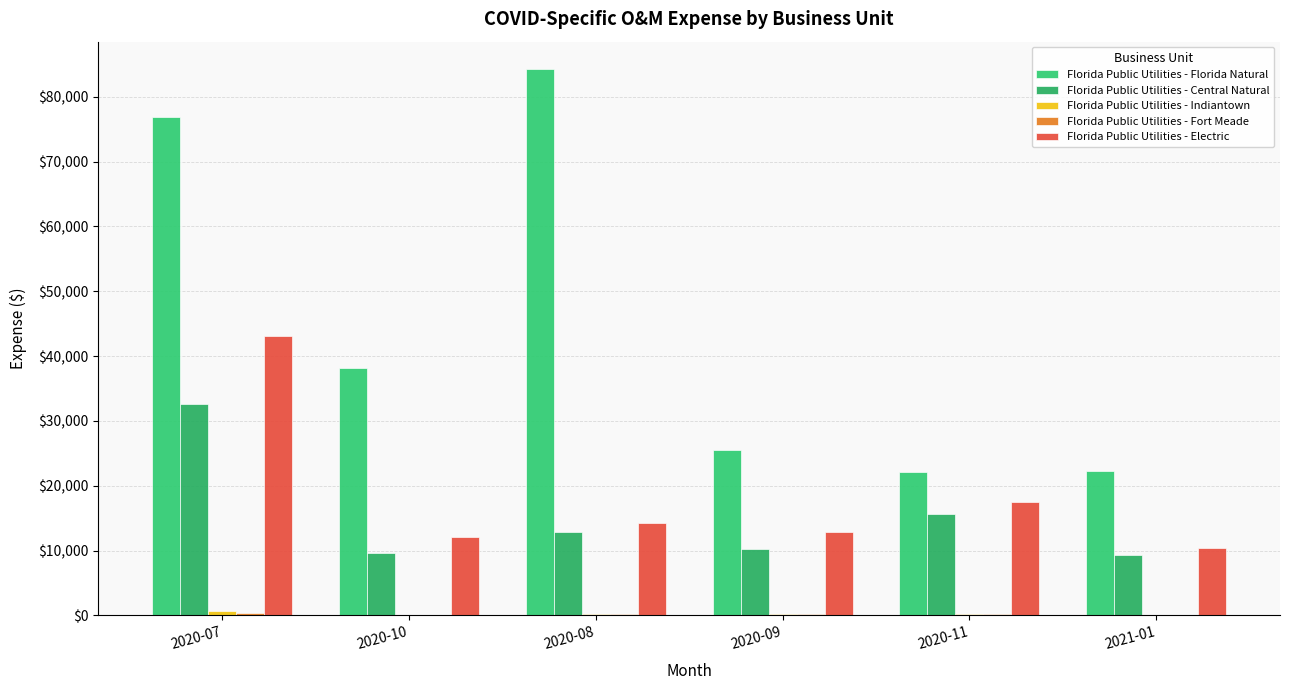

How many groups of bars are there?

6